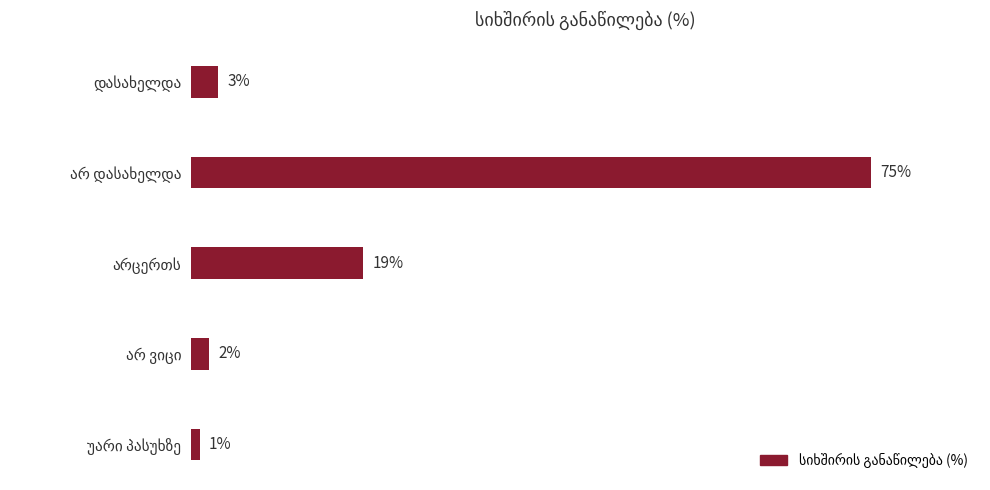

Rank the categories by value from lowest to highest.

უარი პასუხზე, არ ვიცი, დასახელდა, არცერთს, არ დასახელდა